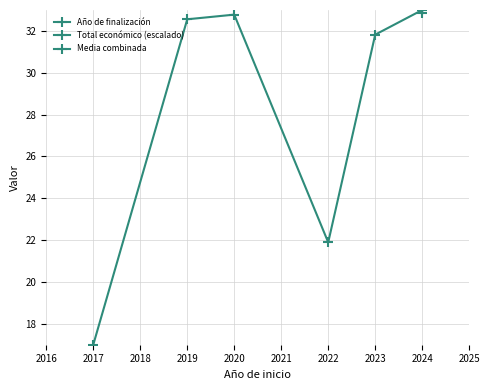

What is the approximate value of Total económico (escalado) at 2023?

31.8